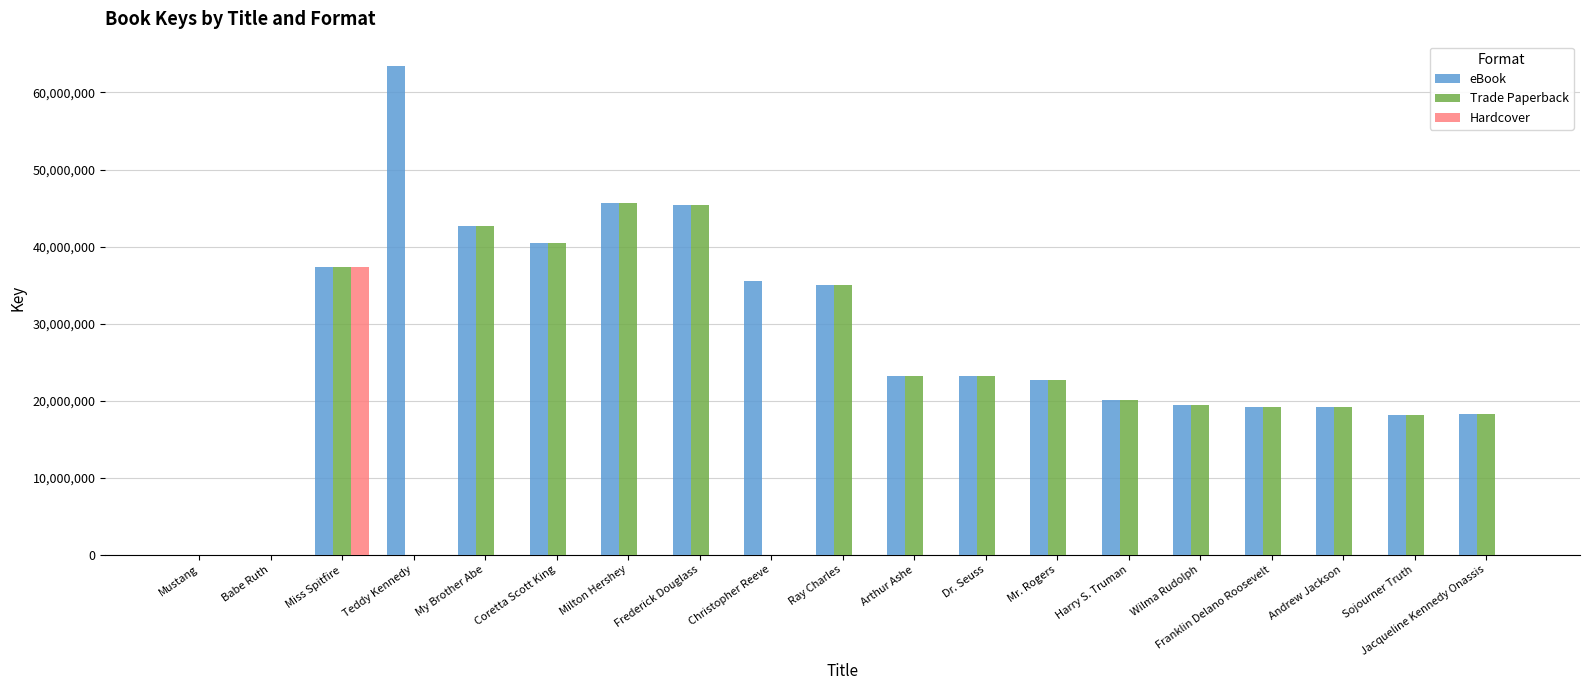

How many categories are shown in the chart?

19